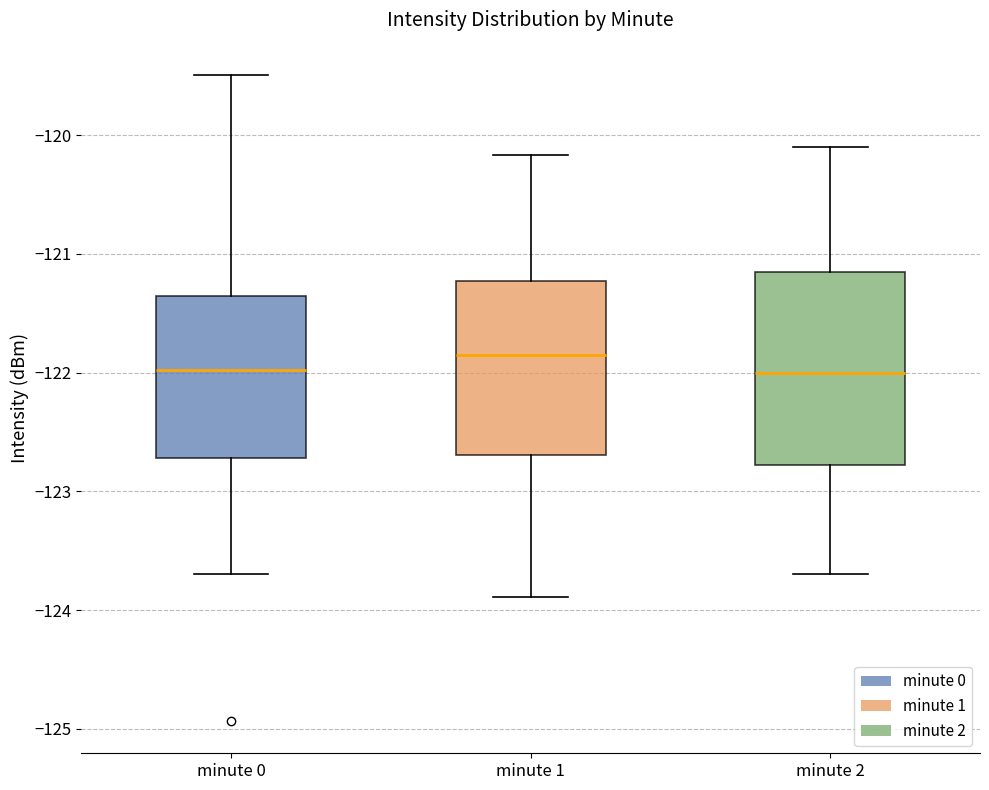

Reading left to right, read every box against the y-axis: the position of its median line, the range the box covers, and the ends of its whiskers. The values are not printed on the chart, so give them approximately, as read against the axis.

minute 0: median -122.0, box -122.7 to -121.4, whiskers -123.7 to -119.5
minute 1: median -121.9, box -122.7 to -121.2, whiskers -123.9 to -120.2
minute 2: median -122.0, box -122.8 to -121.1, whiskers -123.7 to -120.1